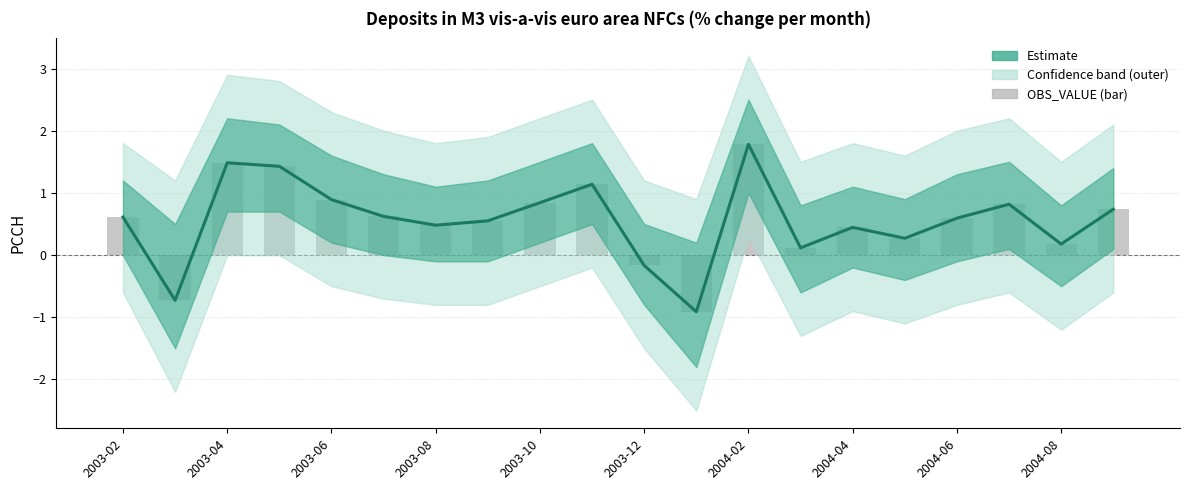

Is it true that OBS_VALUE (bar) equals 0.9 at 2004-06?

False